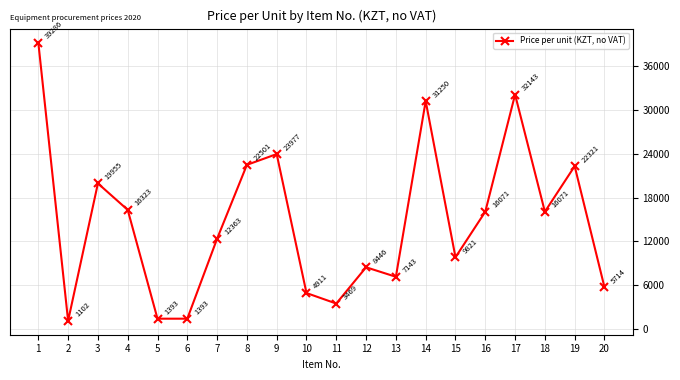

Is this an area chart (filled region under the line)?

No